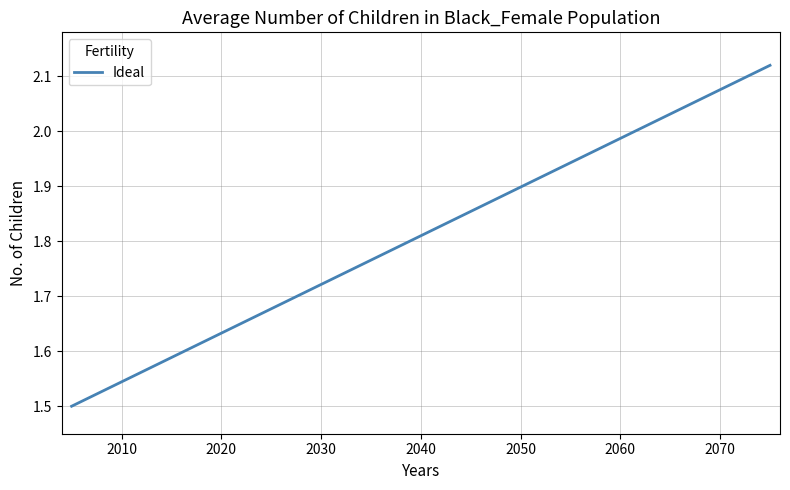

What is the difference between the maximum and minimum values?

0.6